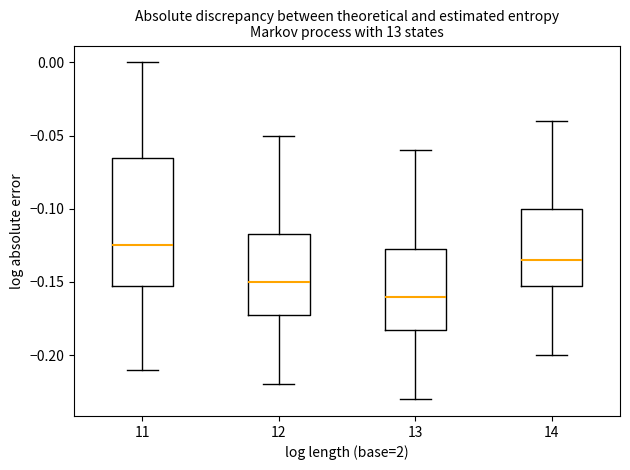

Which box has the highest median line?

11